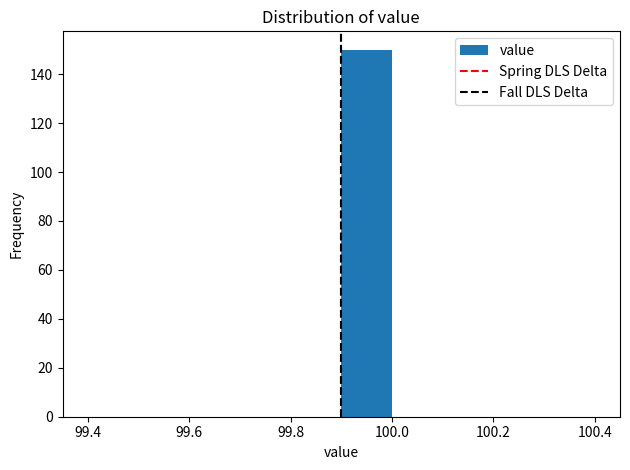

Reading left to right, list every bar in this chart as the range it spans on the x-axis followed by its height. The values are not printed on the chart, so give them approximately, as read against the axis.

99.4 to 99.5: 0
99.5 to 99.6: 0
99.6 to 99.7: 0
99.7 to 99.8: 0
99.8 to 99.9: 0
99.9 to 100.0: 150
100.0 to 100.1: 0
100.1 to 100.2: 0
100.2 to 100.3: 0
100.3 to 100.4: 0